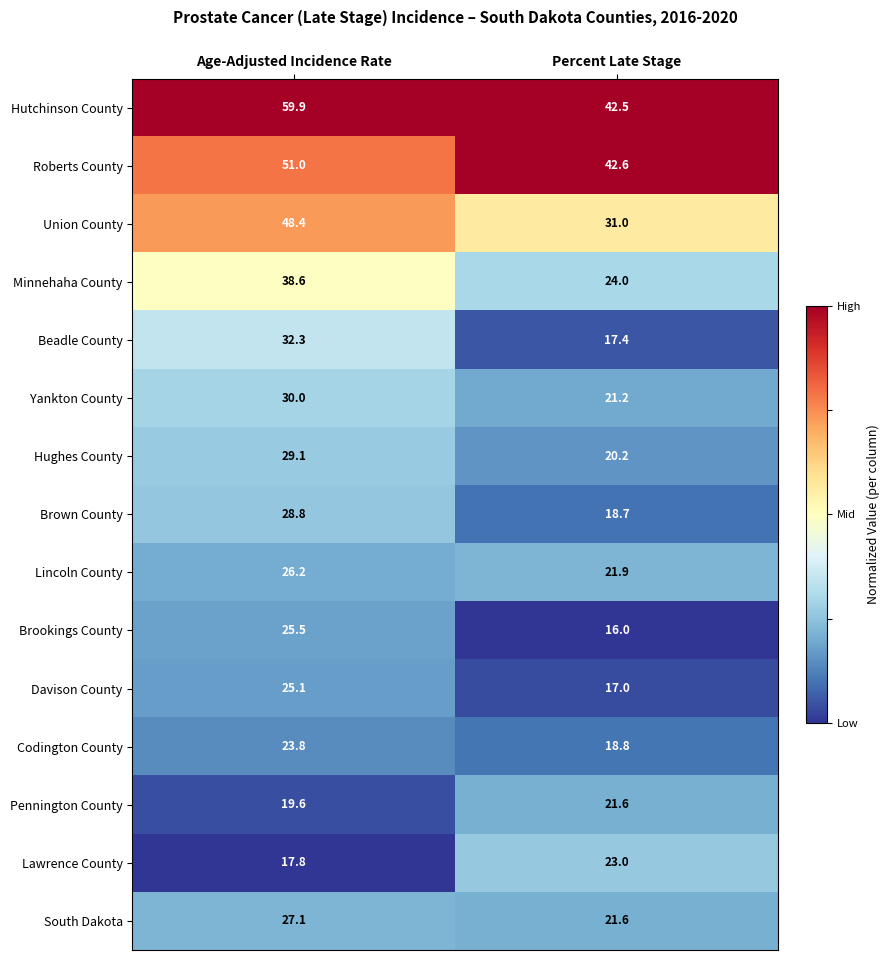

Which label corresponds to the largest value in the chart?

Age-Adjusted Incidence Rate